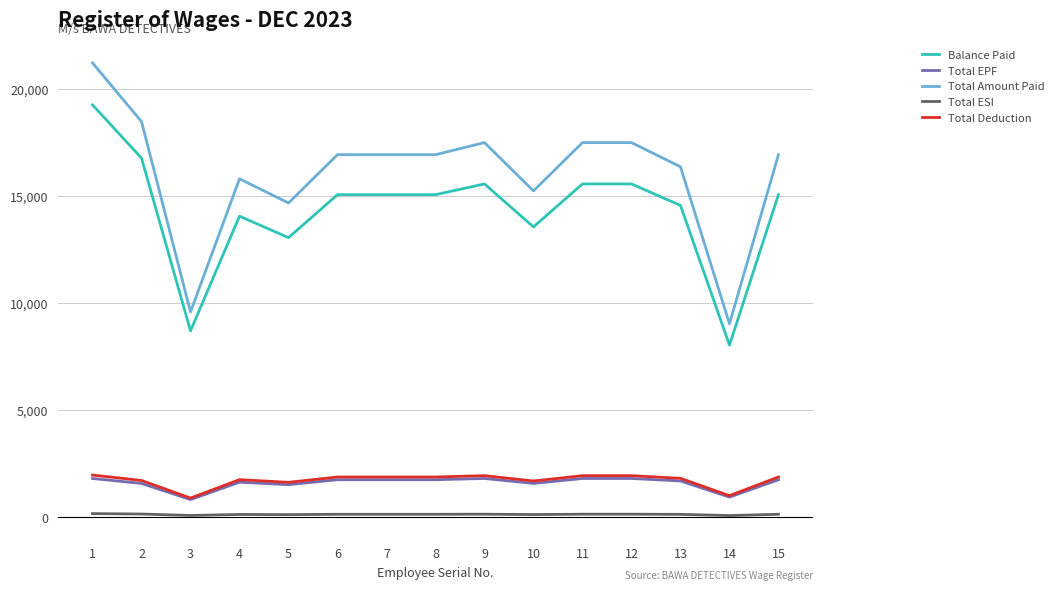

The value of Total Amount Paid at 2 is 18477.6. True or false?

True